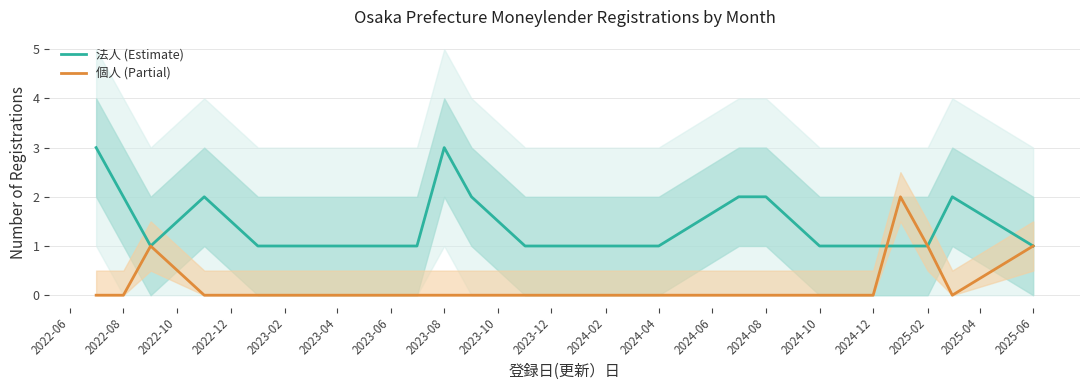

At how many categories does at least one series exceed 0?

25